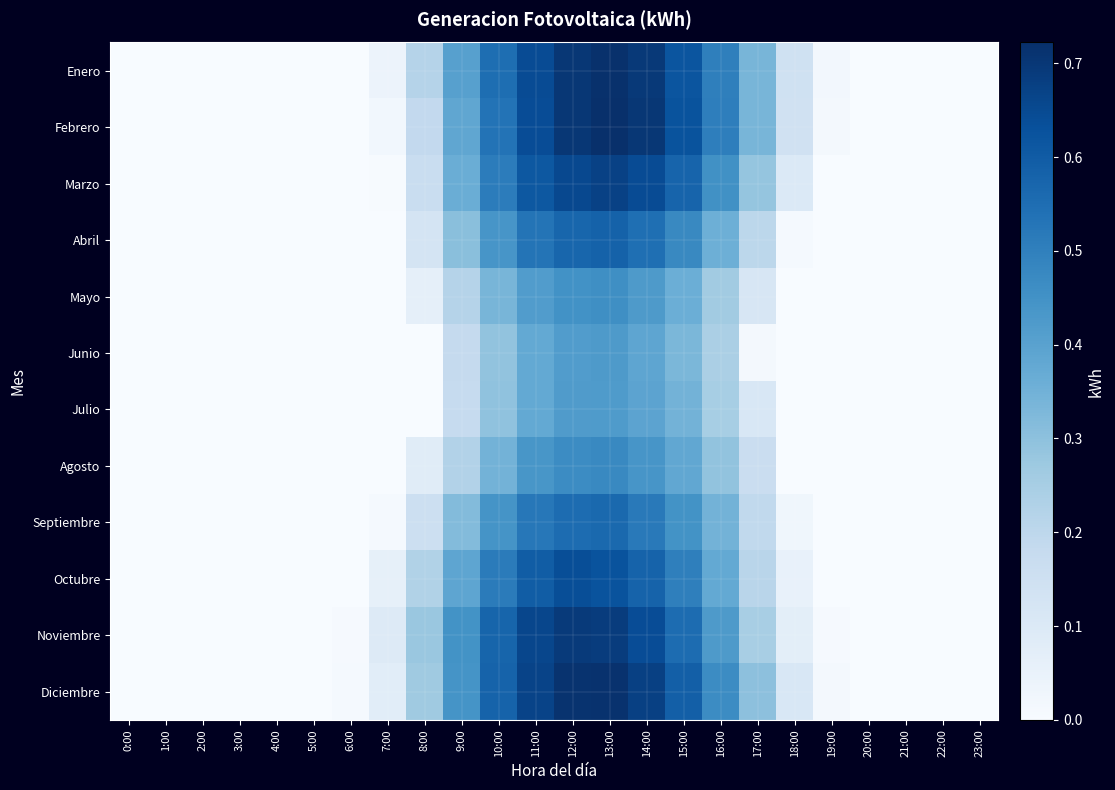

Between 12:00 and 13:00, which is larger?

13:00